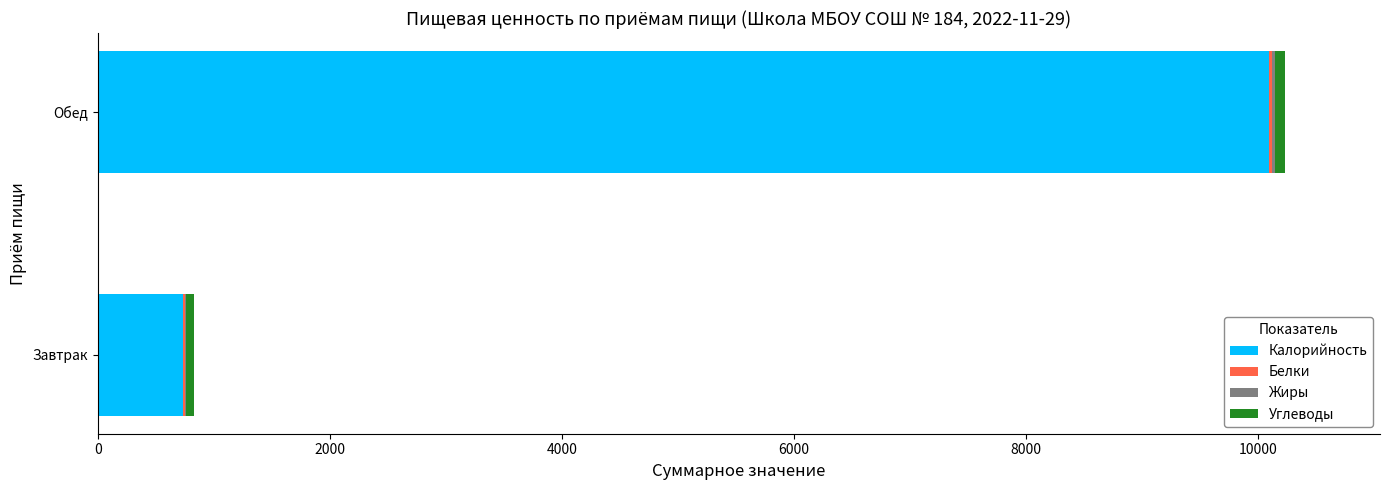

At which label is Калорийность closest to 5416?

Завтрак